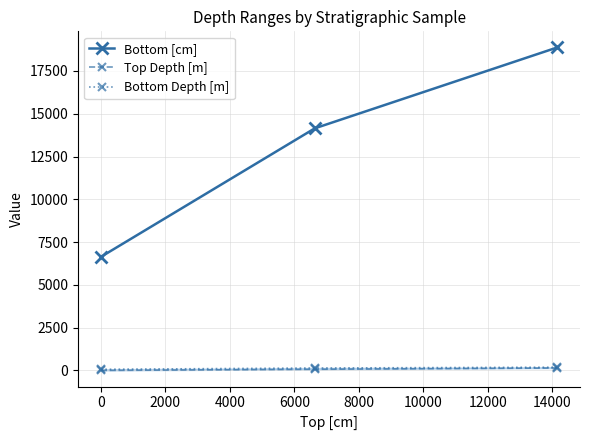

What are all the series names shown in the legend?

Bottom [cm], Top Depth [m], Bottom Depth [m]